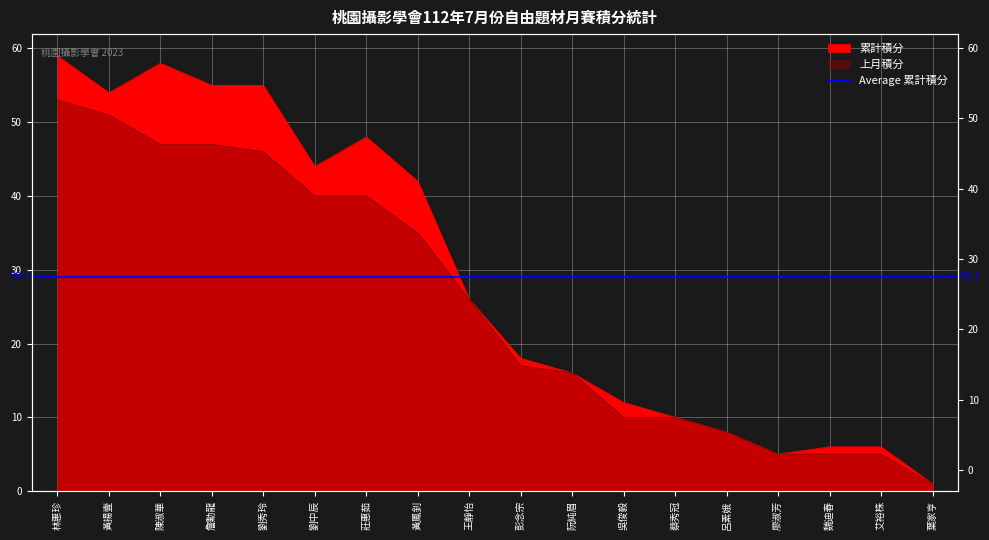

True or false: 上月積分 has more than 0 interior local peaks.

False